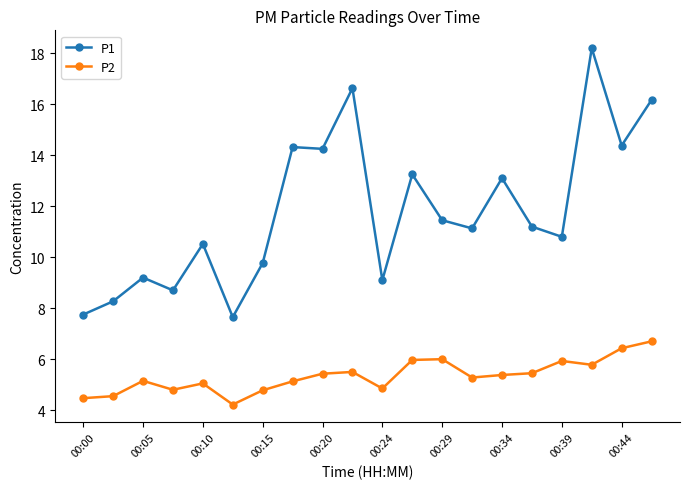

True or false: P2 and P1 intersect in this chart.

False